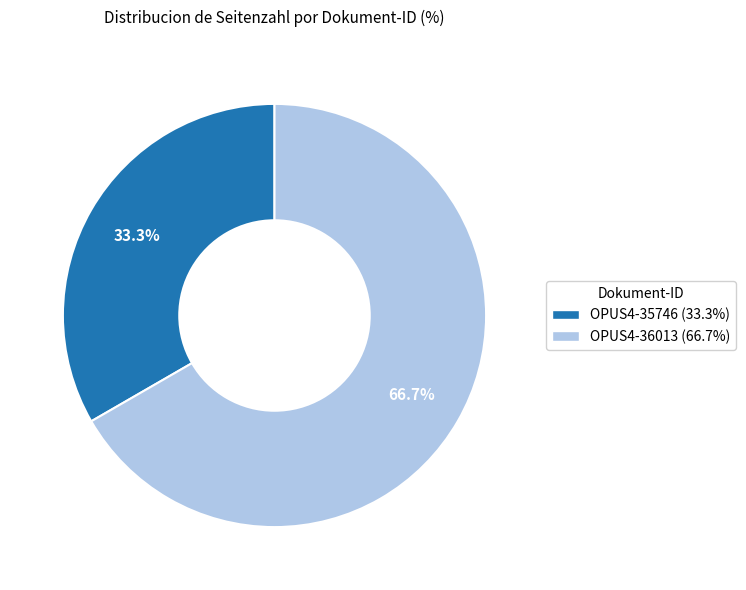

To the nearest percent, what percentage of the pie is OPUS4-36013?

67%